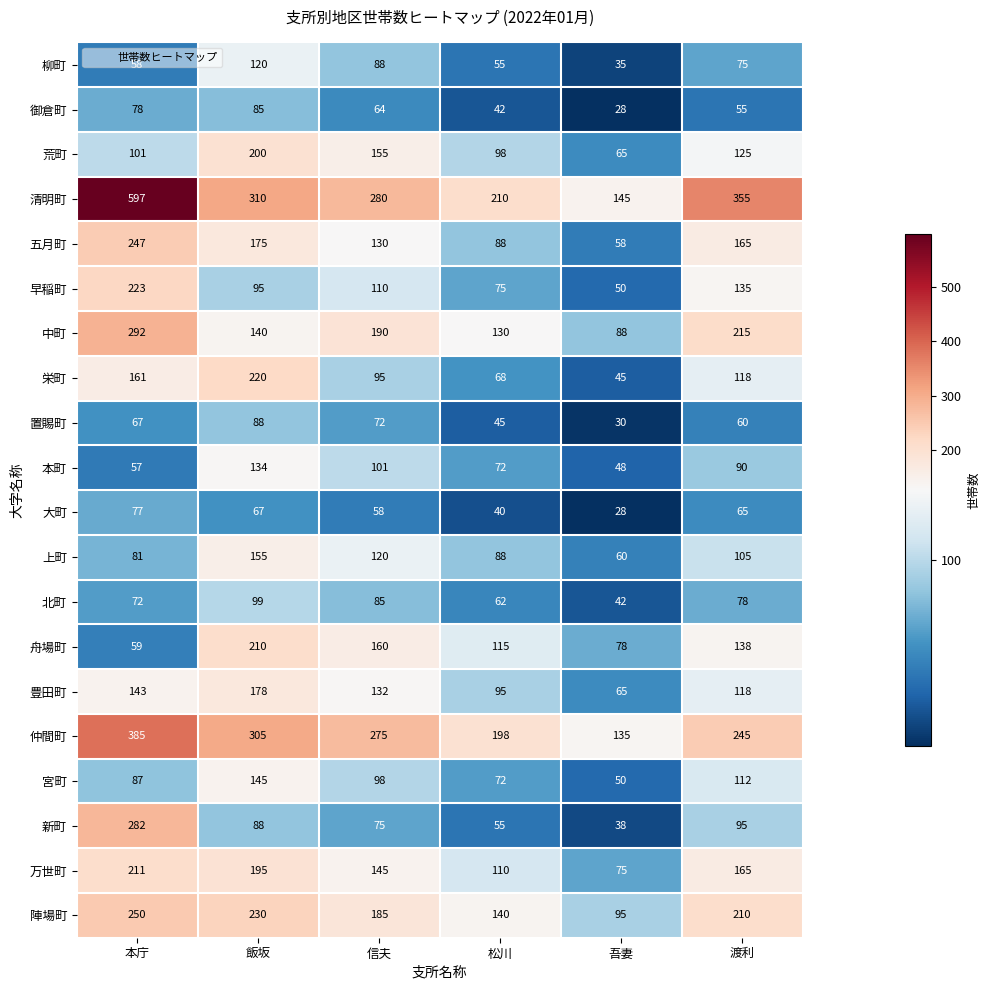

At 本庁, list the series in order from largest to smallest.

清明町, 仲間町, 中町, 新町, 陣場町, 五月町, 早稲町, 万世町, 栄町, 豊田町, 荒町, 宮町, 上町, 御倉町, 大町, 北町, 置賜町, 舟場町, 柳町, 本町